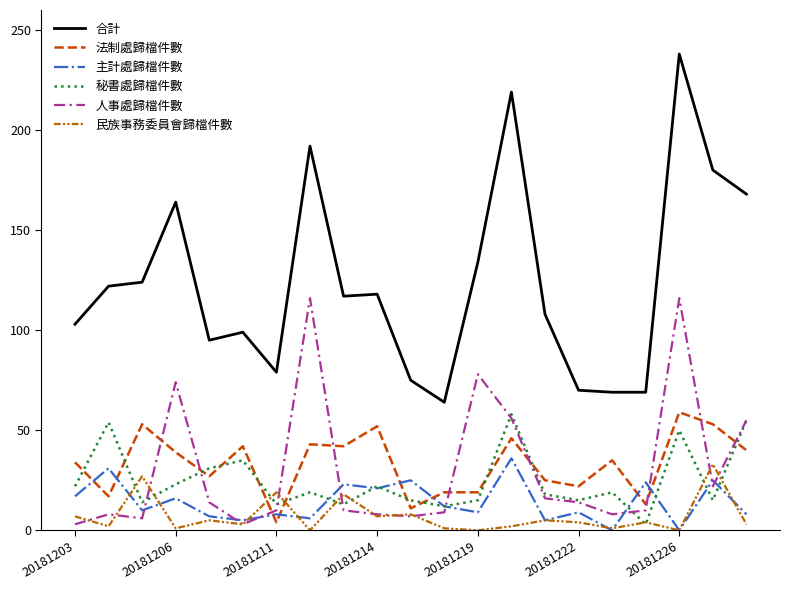

True or false: 合計 and 主計處歸檔件數 cross at least once.

False